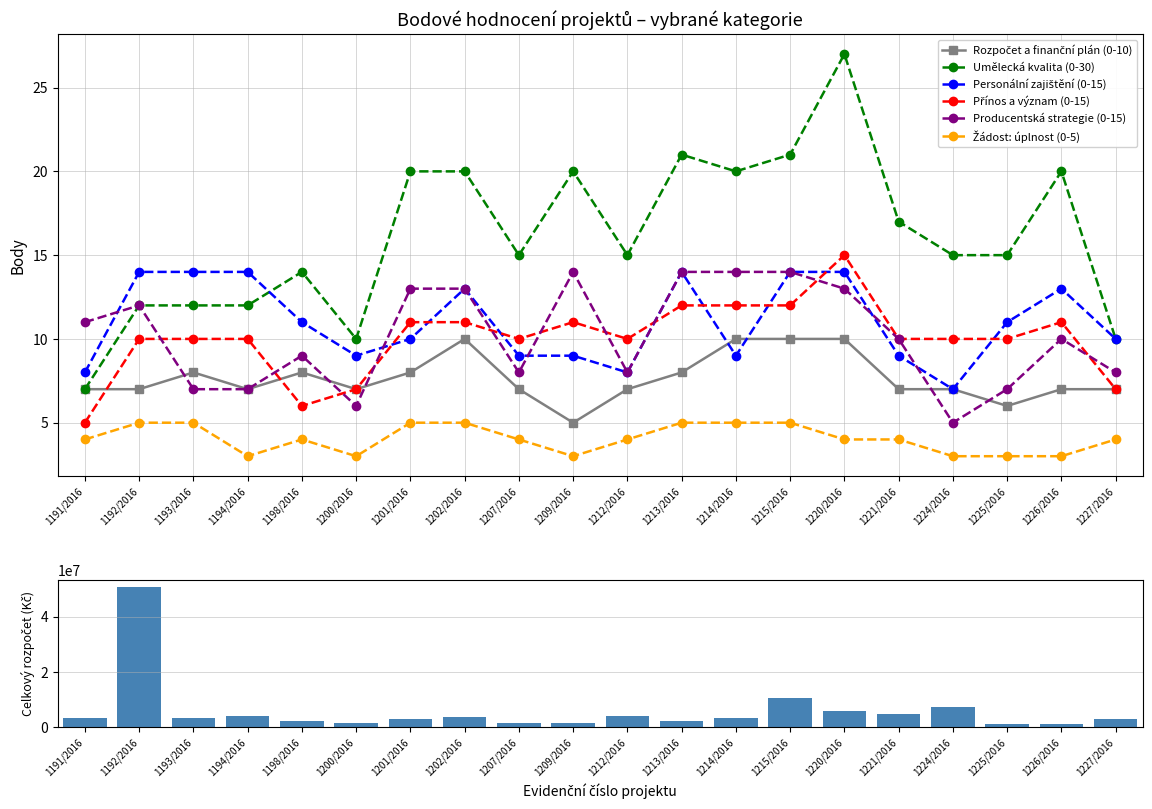

What is the total value across all series at 1202/2016?

72